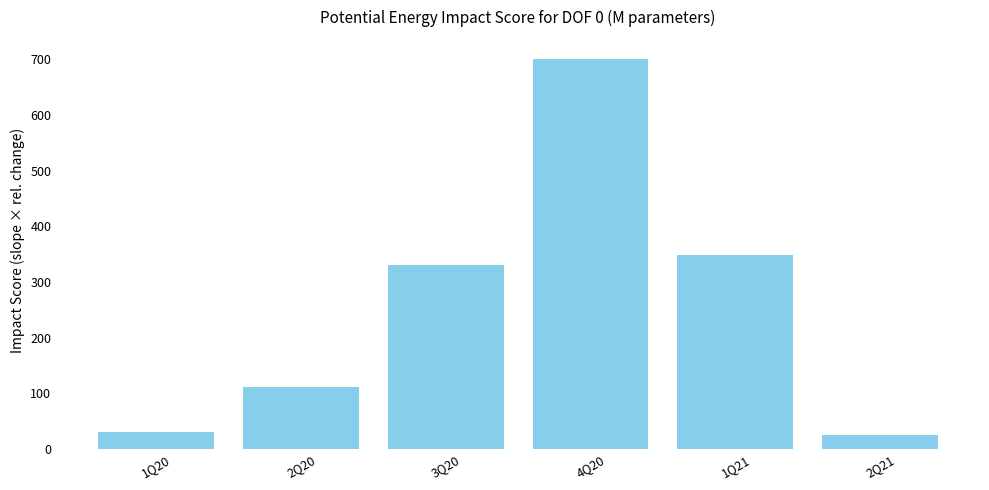

Reading right to left, what are all the values shown in this chart?

2Q21=25.2	1Q21=349.1	4Q20=700.0	3Q20=329.7	2Q20=111.3	1Q20=30.8